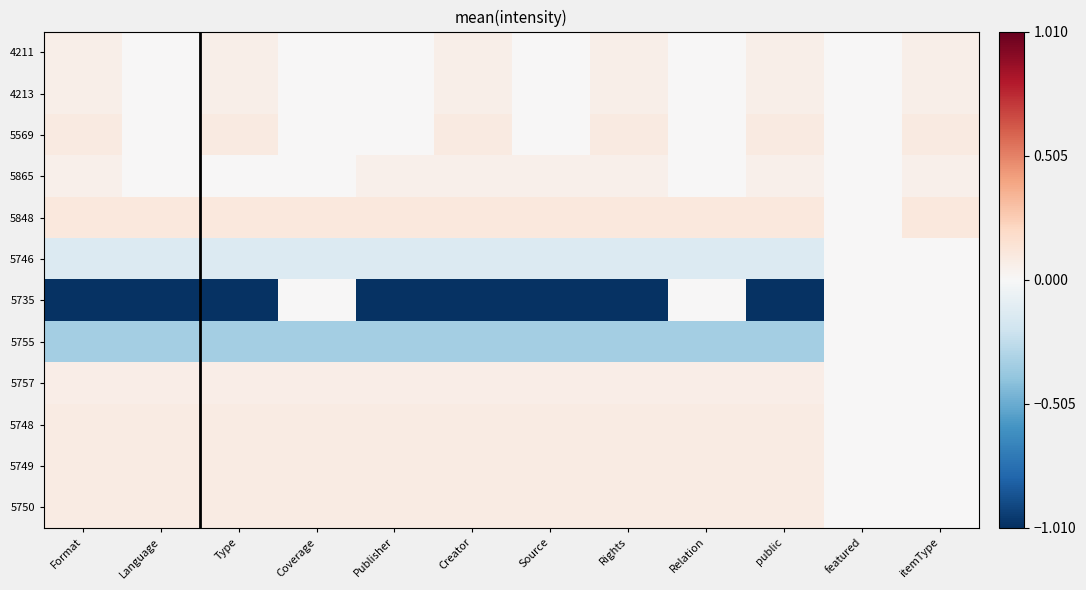

Which series has the widest spread of values?

5735